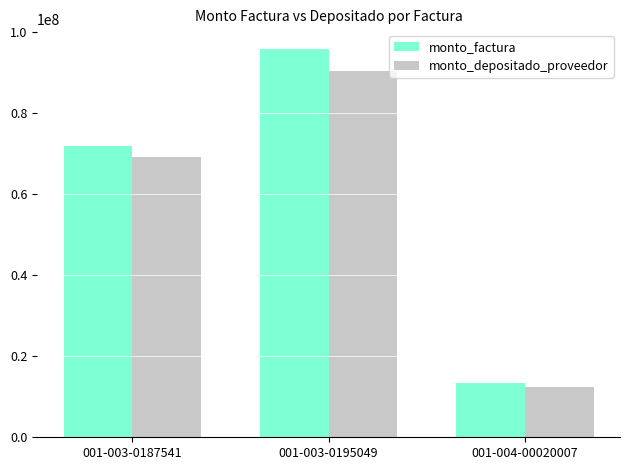

How many groups of bars are there?

3